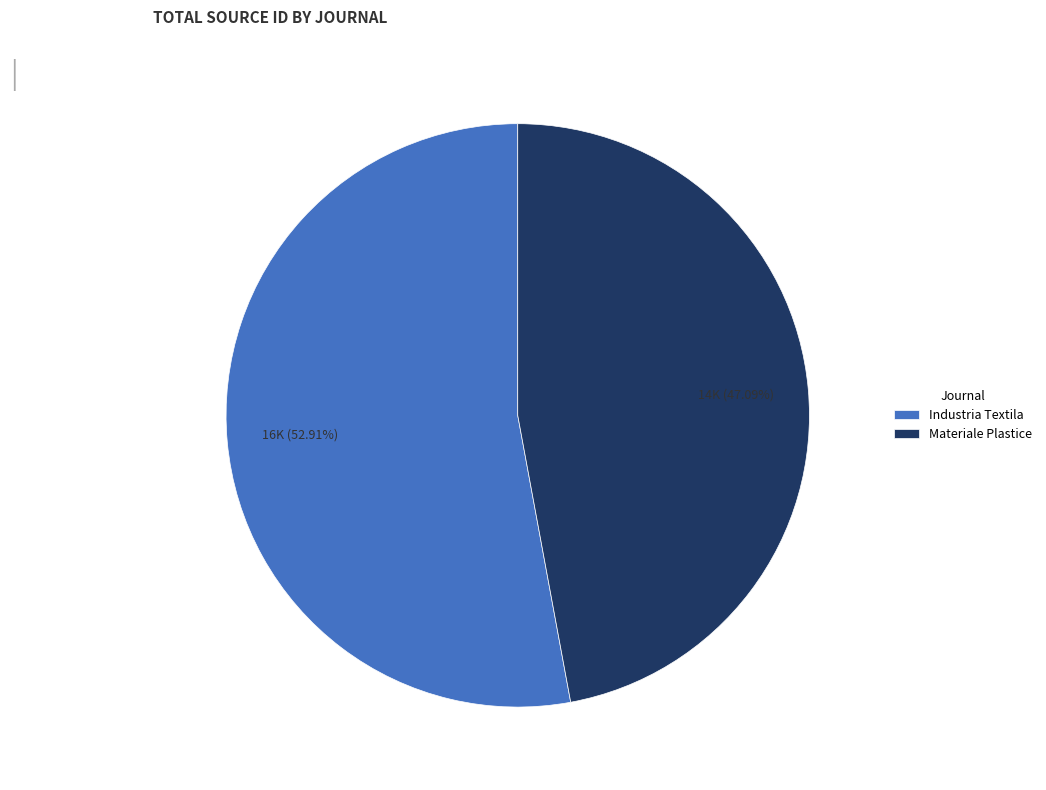

To the nearest percent, what is the combined percentage of Materiale Plastice and Industria Textila?

100%